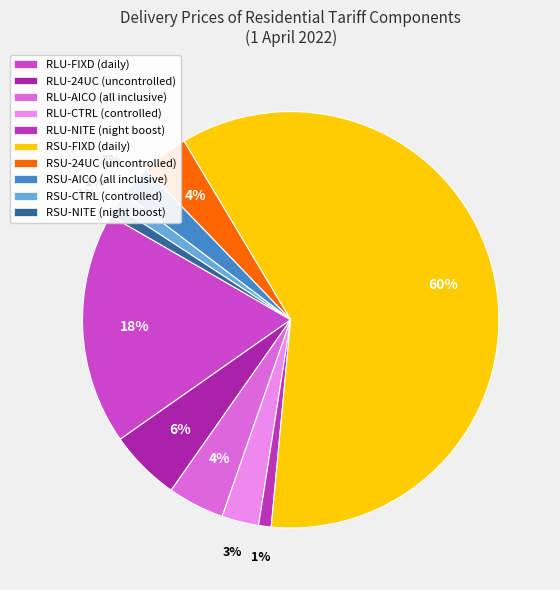

How many slices are in this pie chart?

10